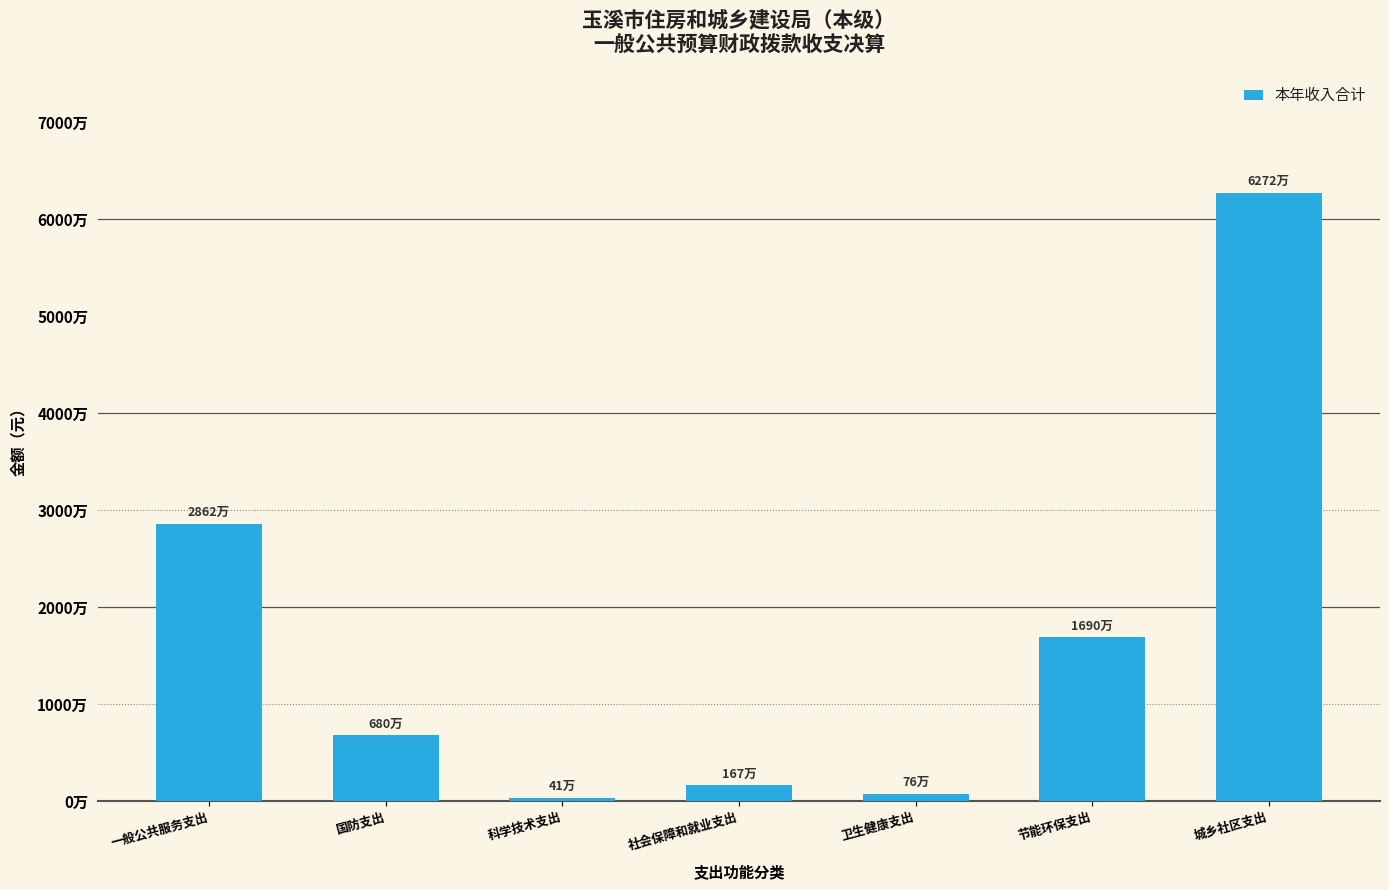

Does the chart contain any negative values?

No